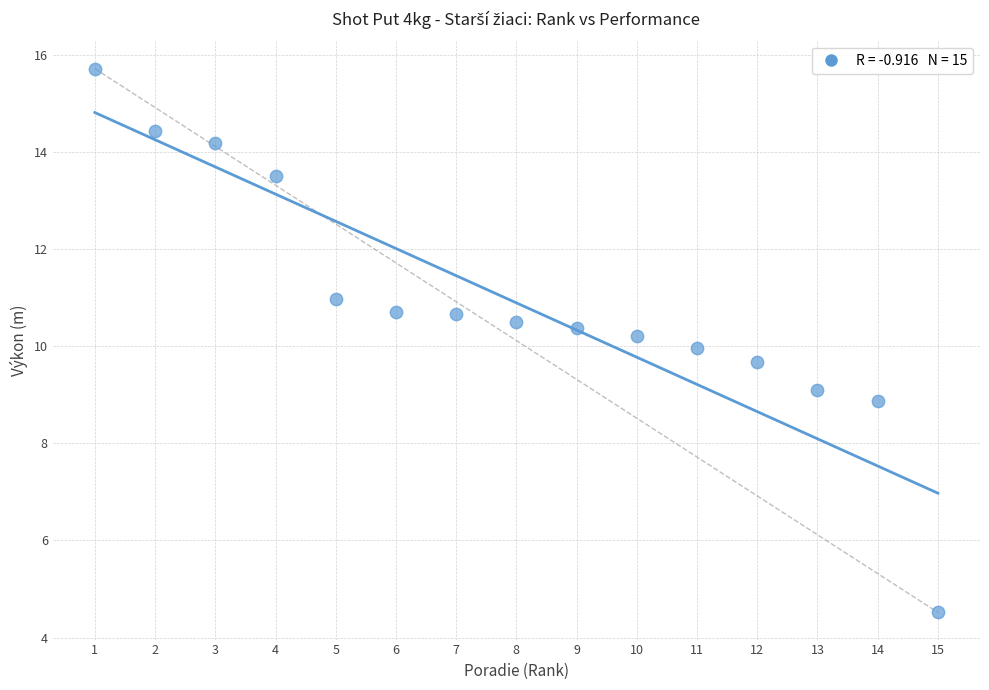

What is the range of Y values (max minus min)?

11.2